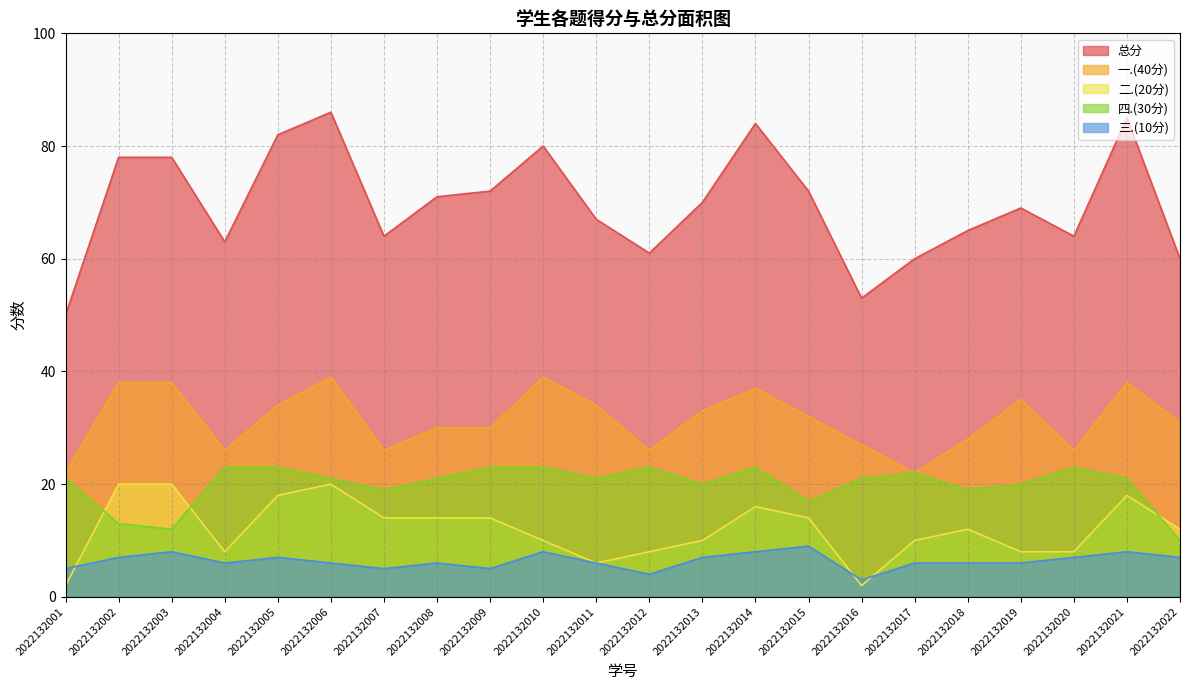

True or false: 四.(30分) has more than 1 interior local peaks.

True